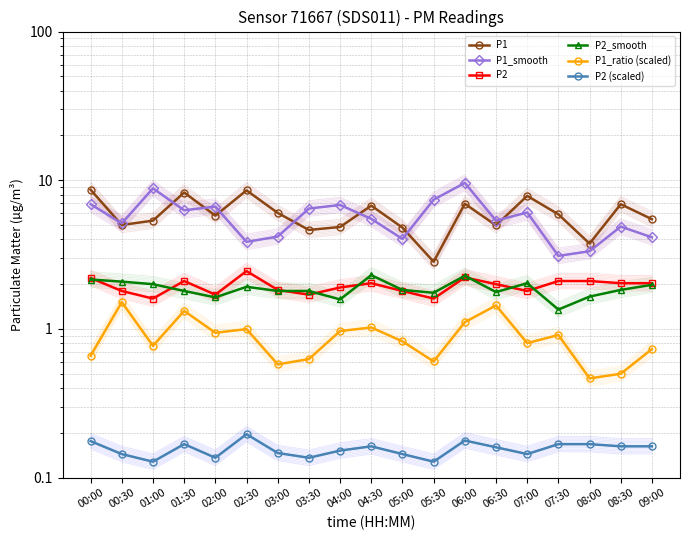

What are all the series names shown in the legend?

P1, P1_smooth, P2, P2_smooth, P1_ratio (scaled), P2 (scaled)